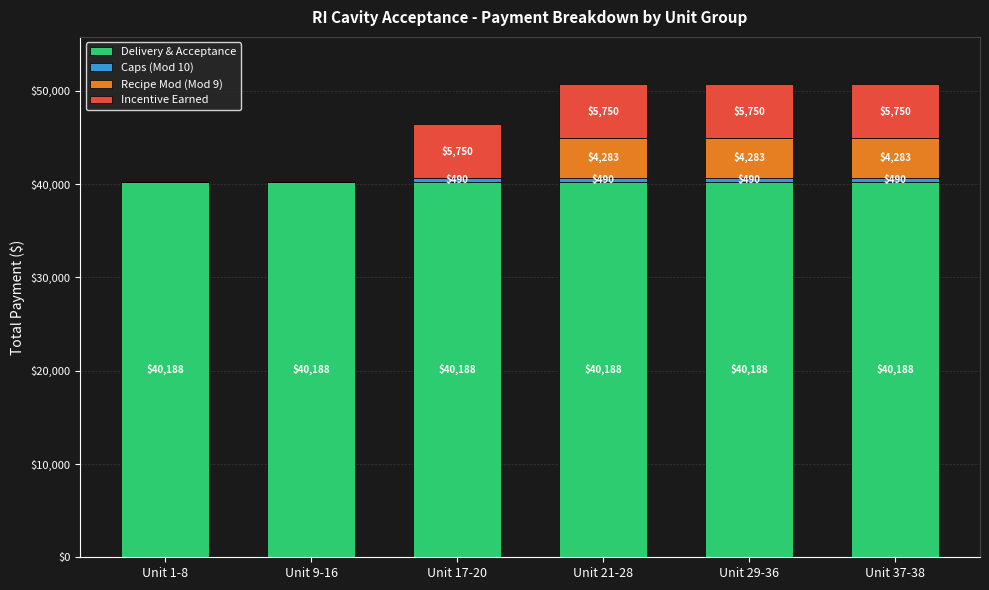

What is the maximum value for Delivery & Acceptance?

40187.5